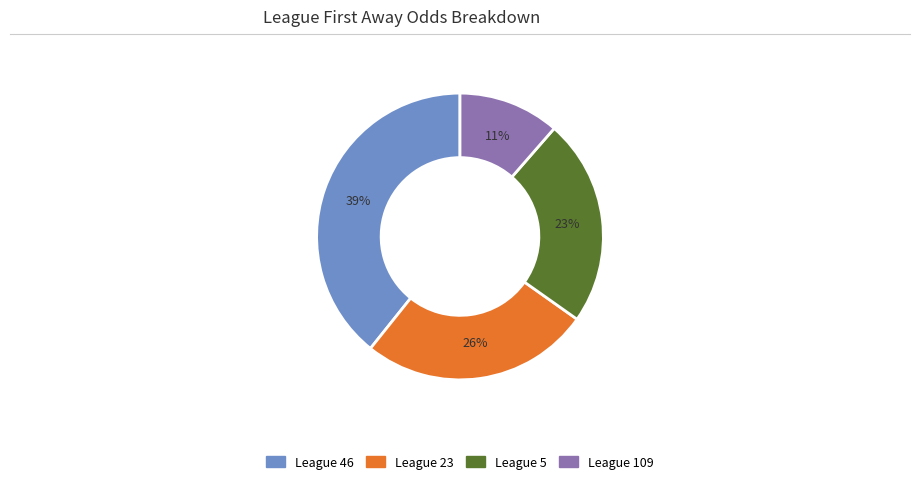

Is there any slice that represents more than half of the pie?

No